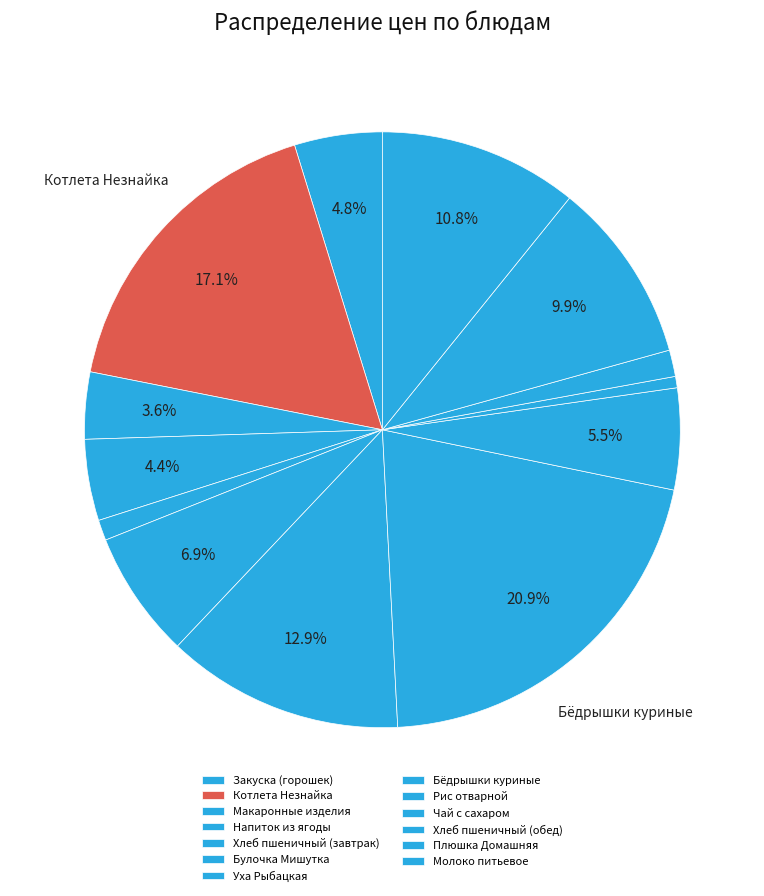

How many slices are in this pie chart?

13